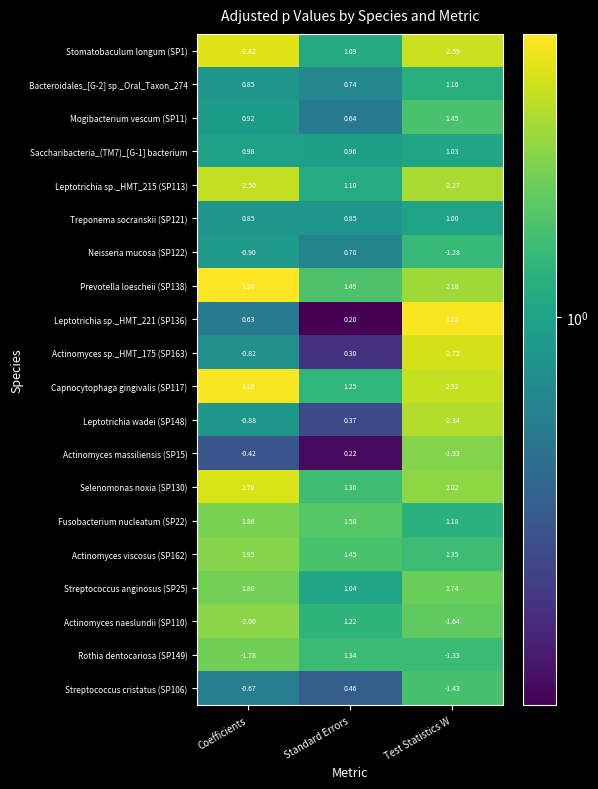

Rank the categories by Capnocytophaga gingivalis (SP117) value from highest to lowest.

Coefficients, Test Statistics W, Standard Errors